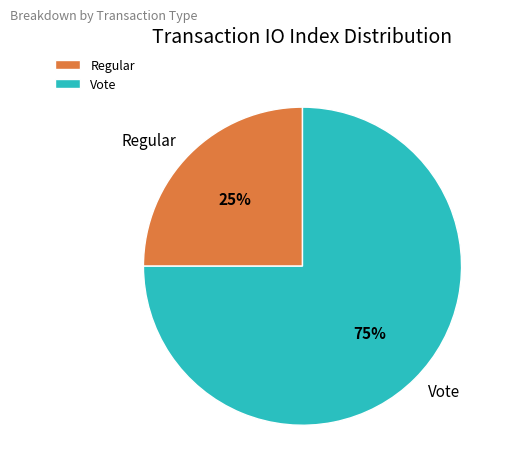

Which slice represents more than half of the pie?

Vote